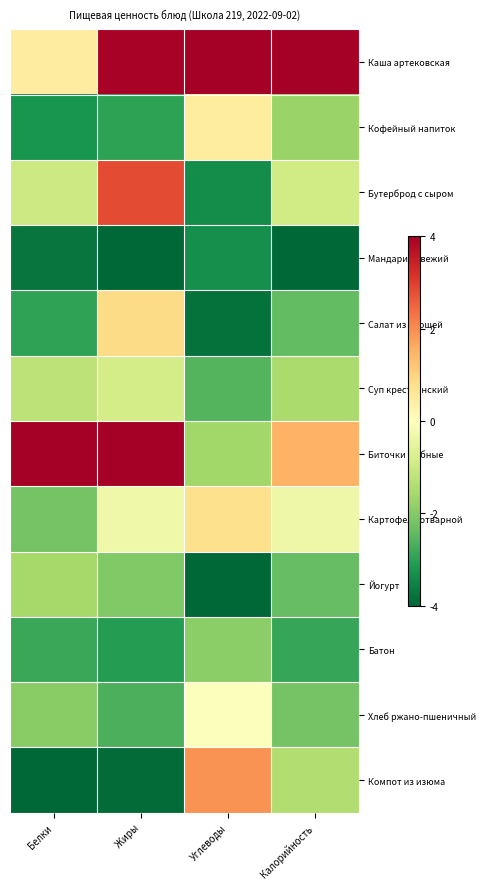

At which category is the sum across all series the highest?

Жиры